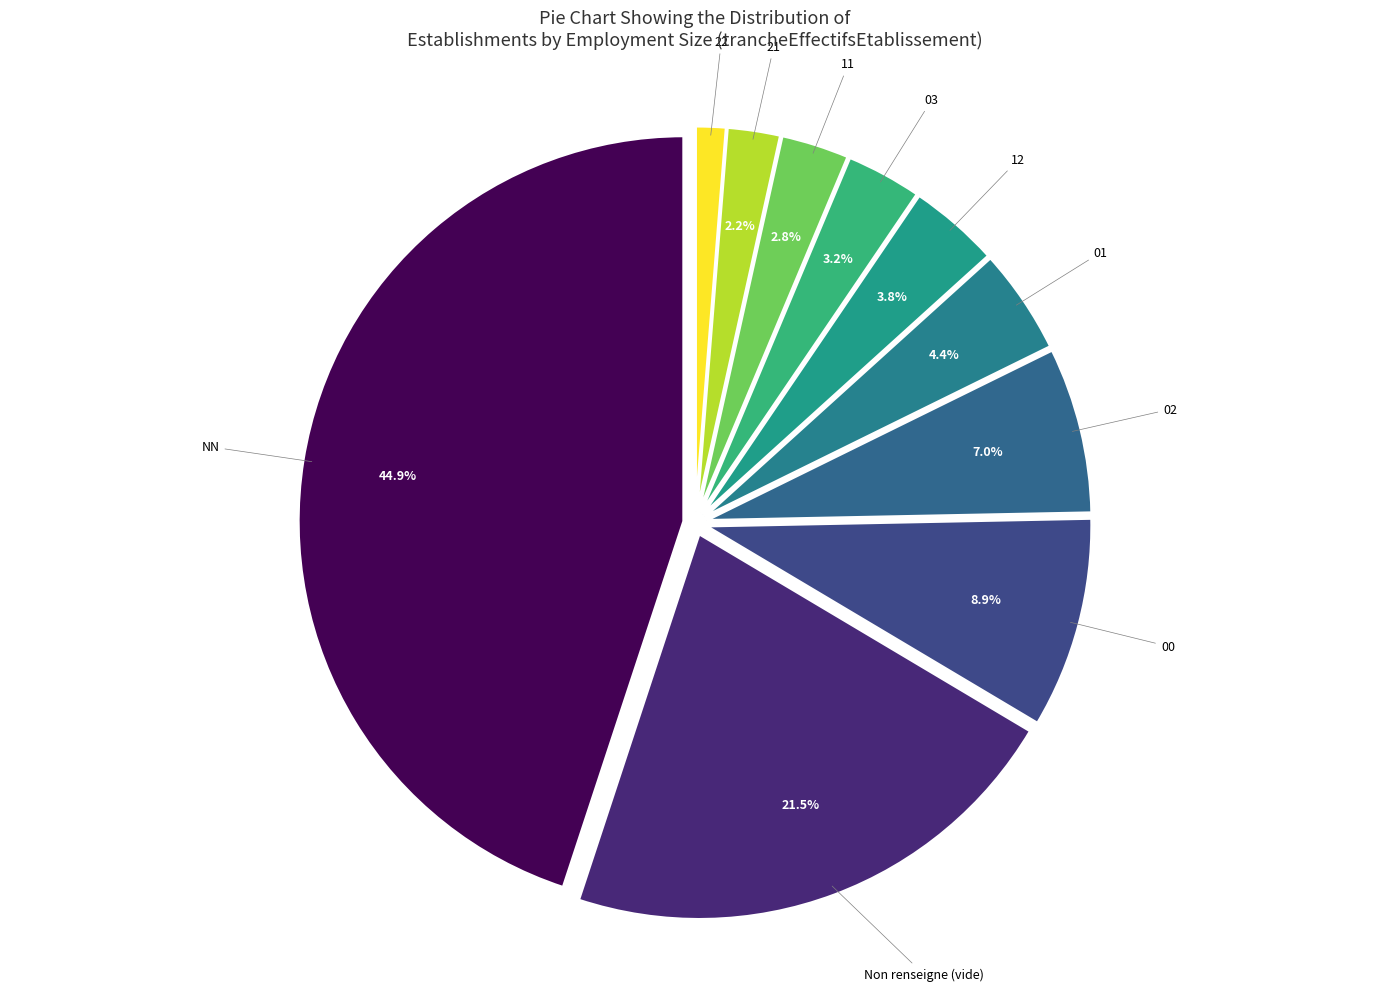

Approximately how many times larger is the value at NN compared to Non renseigne (vide)?

2.1